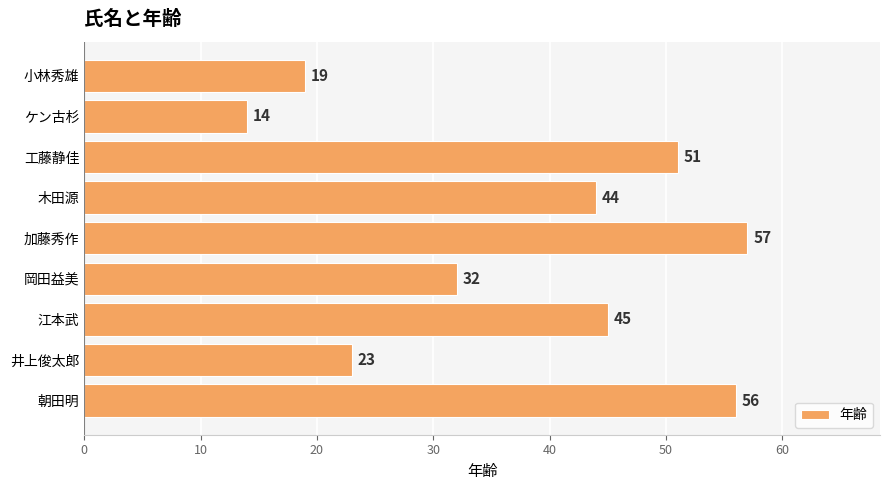

Where is the data nearest to the value 35?

岡田益美